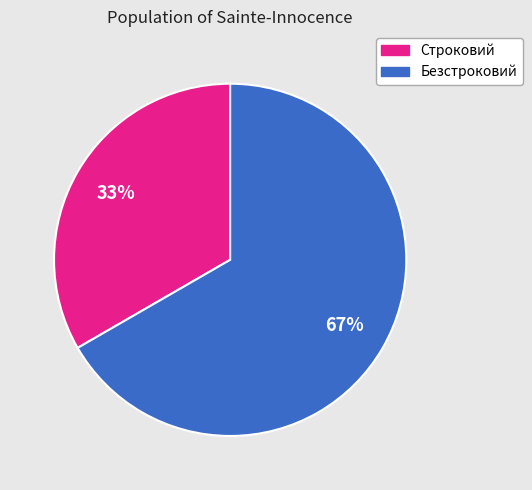

To the nearest percent, what is the average slice percentage?

50%